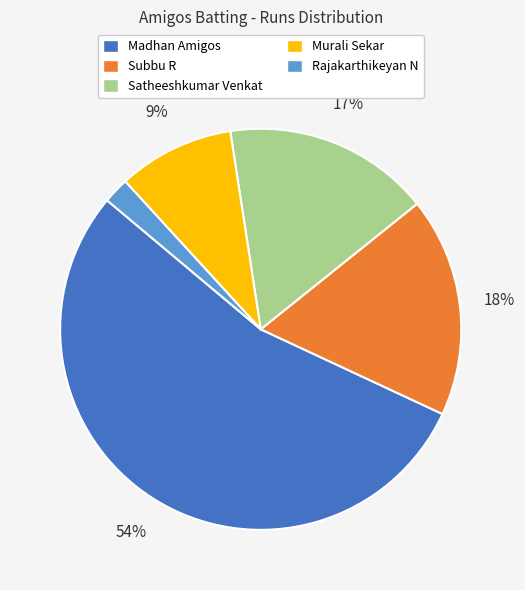

How many slices are in this pie chart?

5